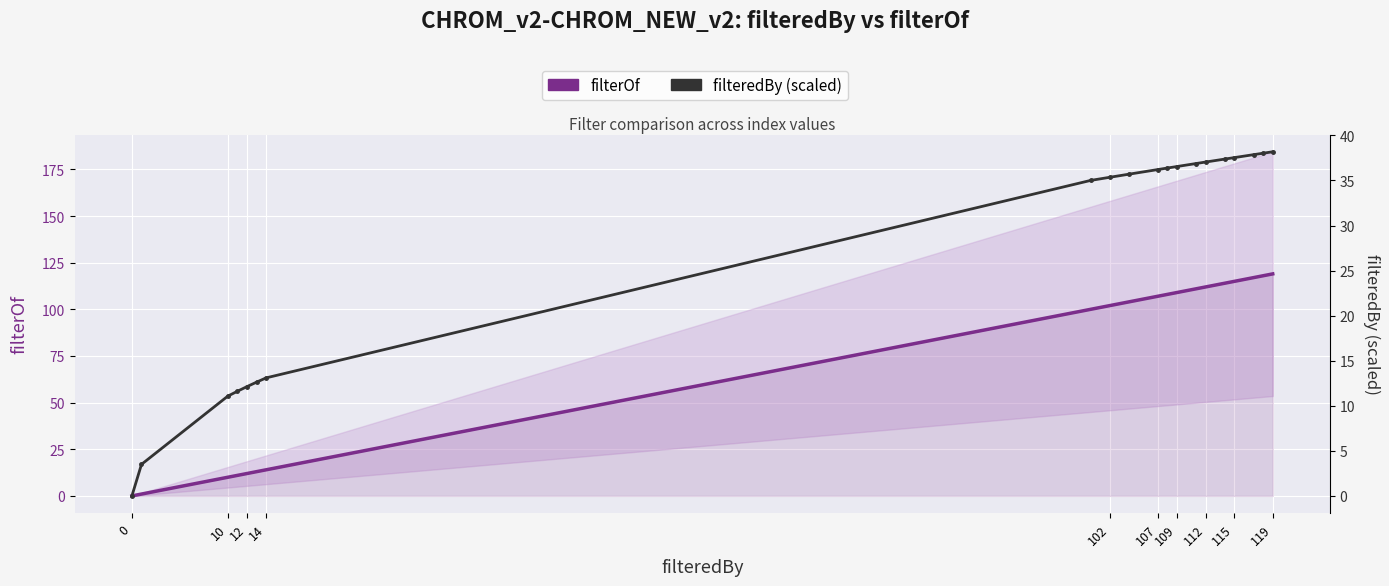

True or false: filteredBy (scaled) and filterOf intersect in this chart.

True